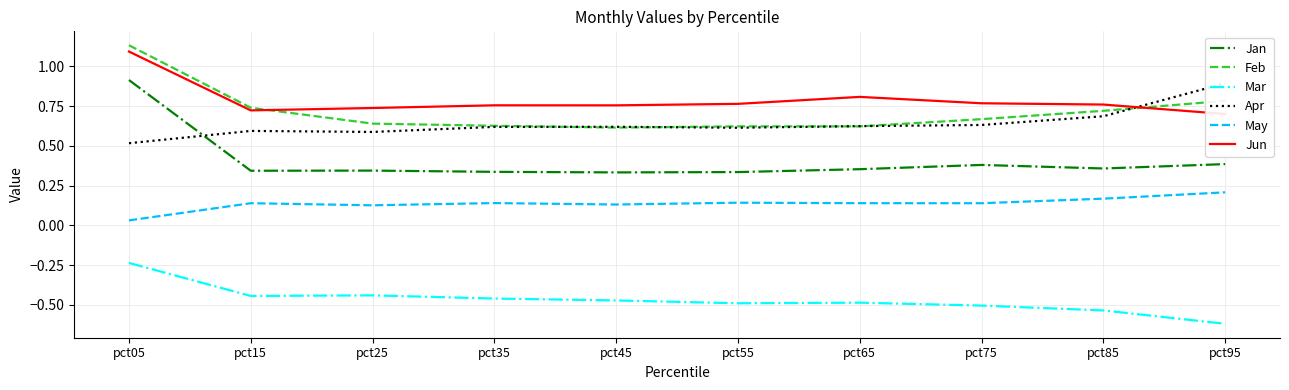

Between pct45 and pct75, which is larger?

pct75